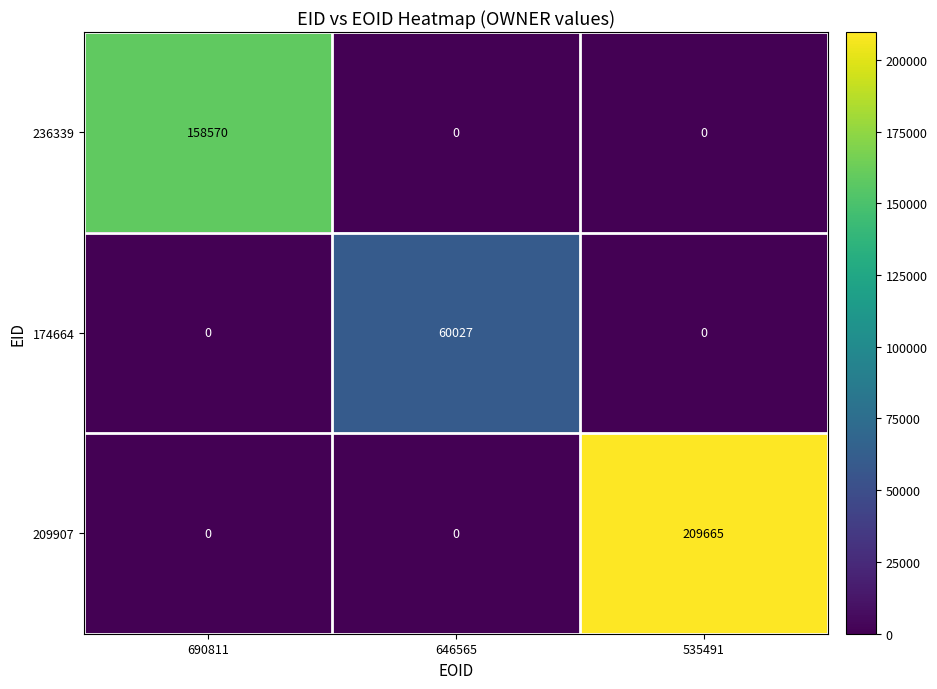

What is the difference between the 174664 values at 535491 and 646565?

60027